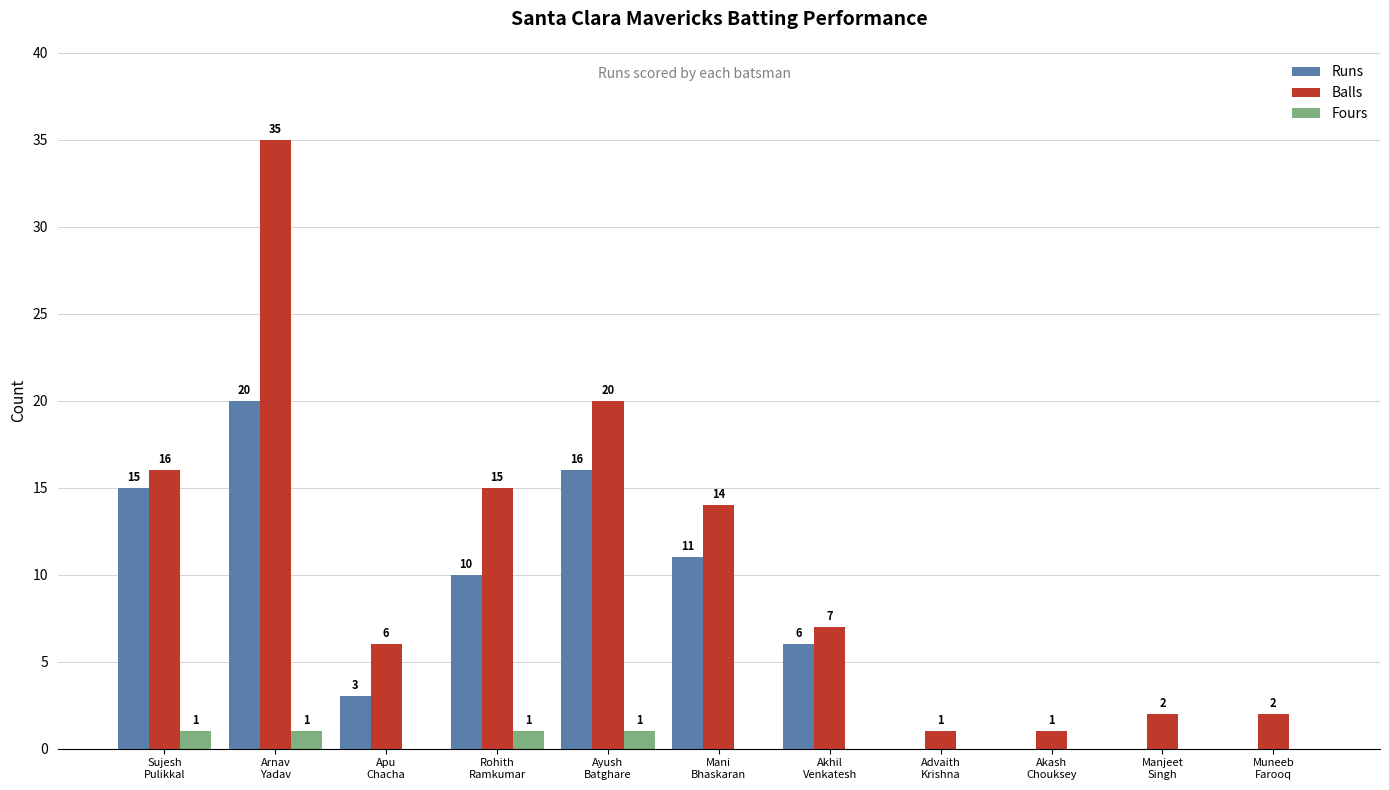

True or false: Balls has a value of 16 at Sujesh
Pulikkal.

True